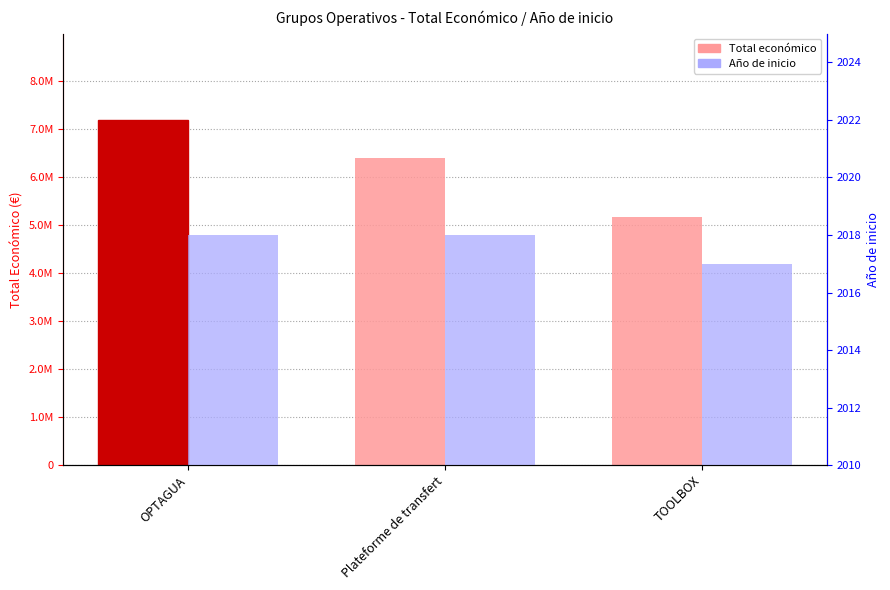

What is the approximate value of Año de inicio at OPTAGUA?

2018